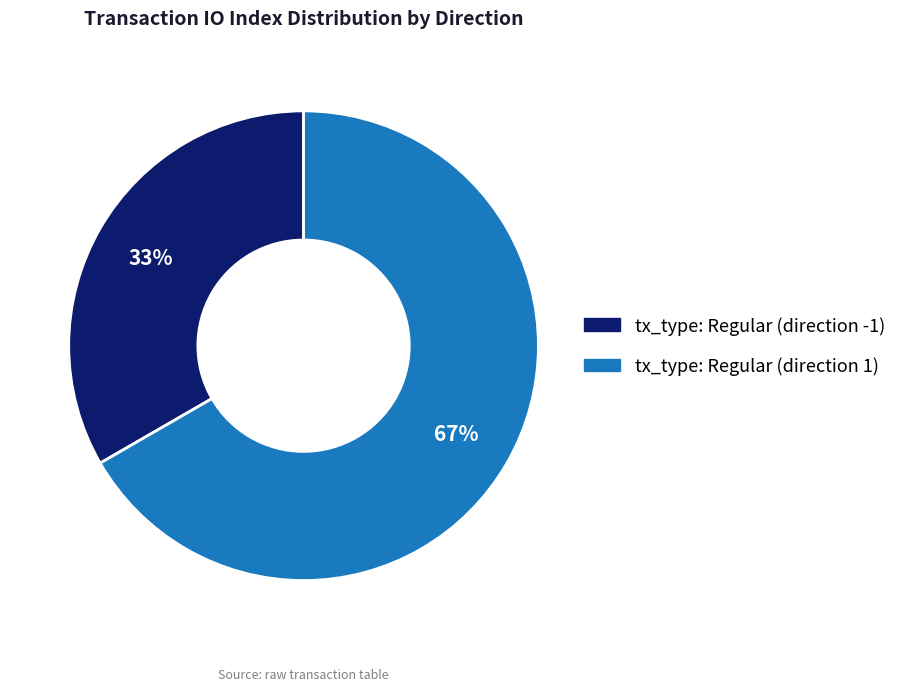

Rank the categories by value from lowest to highest.

tx_type: Regular (direction -1), tx_type: Regular (direction 1)